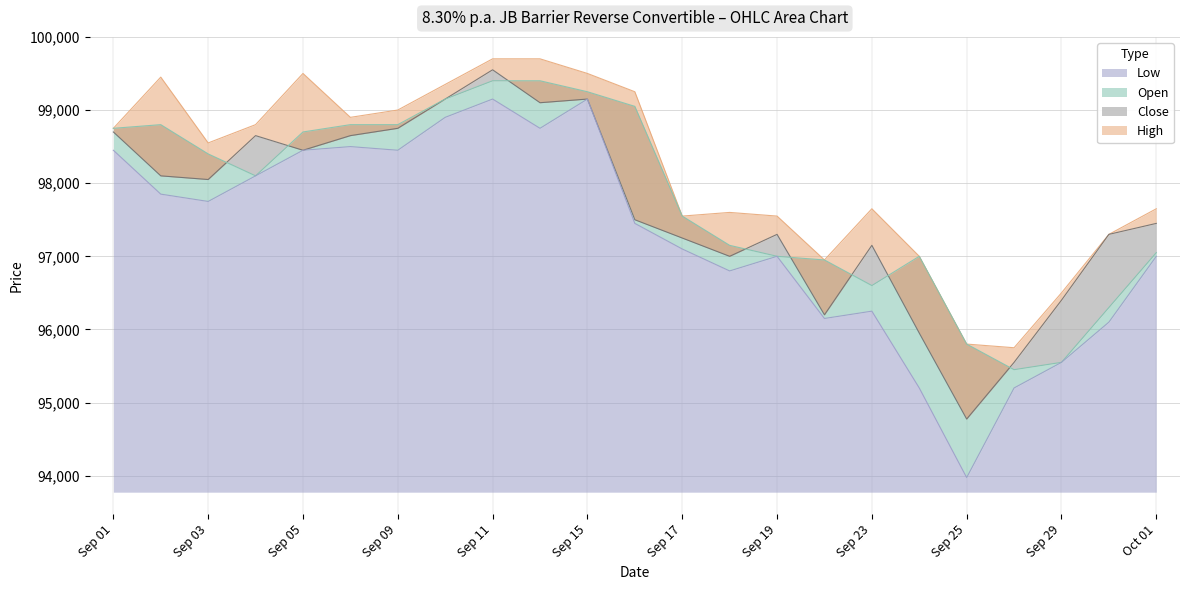

What is the difference between the maximum and minimum values in the Open series?

3950